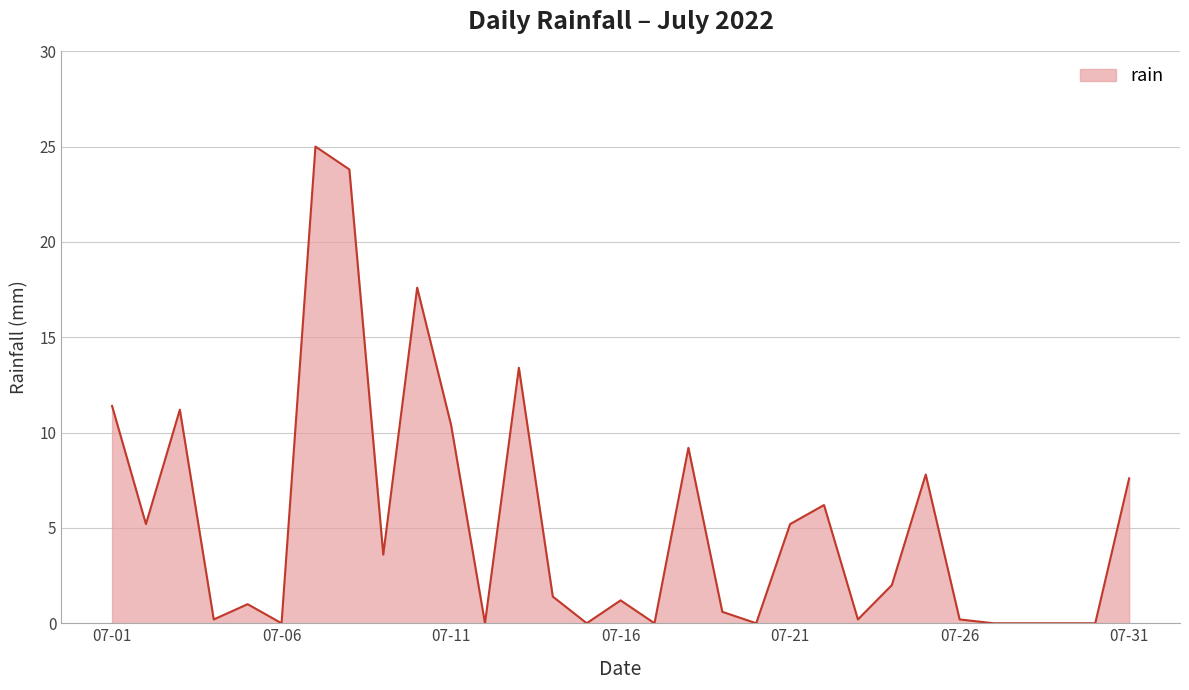

What is the difference between the maximum and minimum values?

25.0